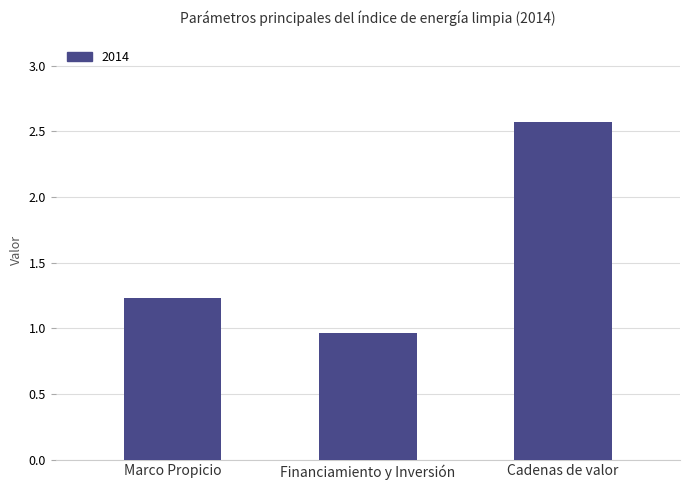

List the labels in order of value, smallest first.

Financiamiento y Inversión, Marco Propicio, Cadenas de valor